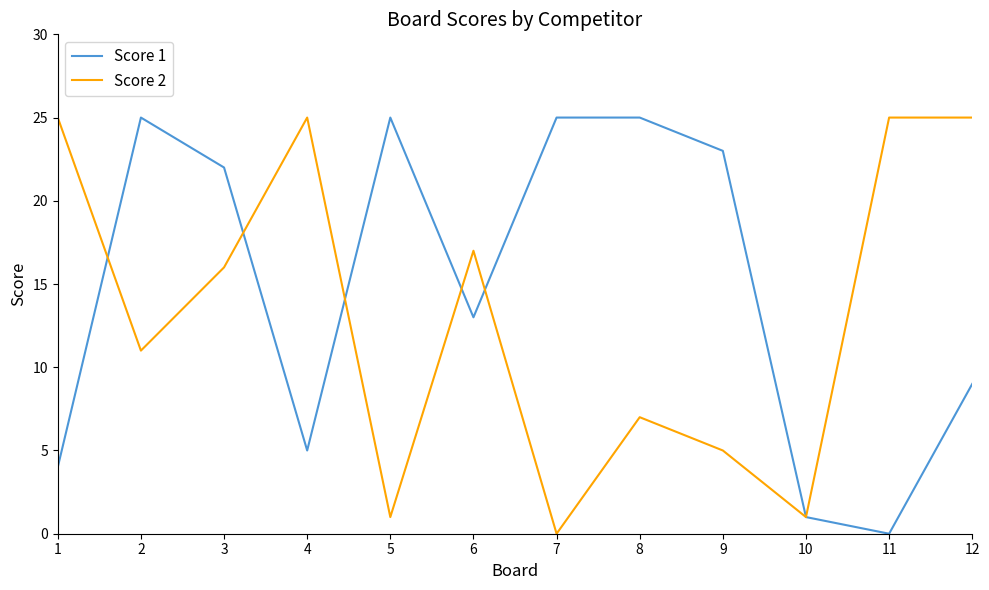

What is the difference between the highest and lowest values at 6?

4